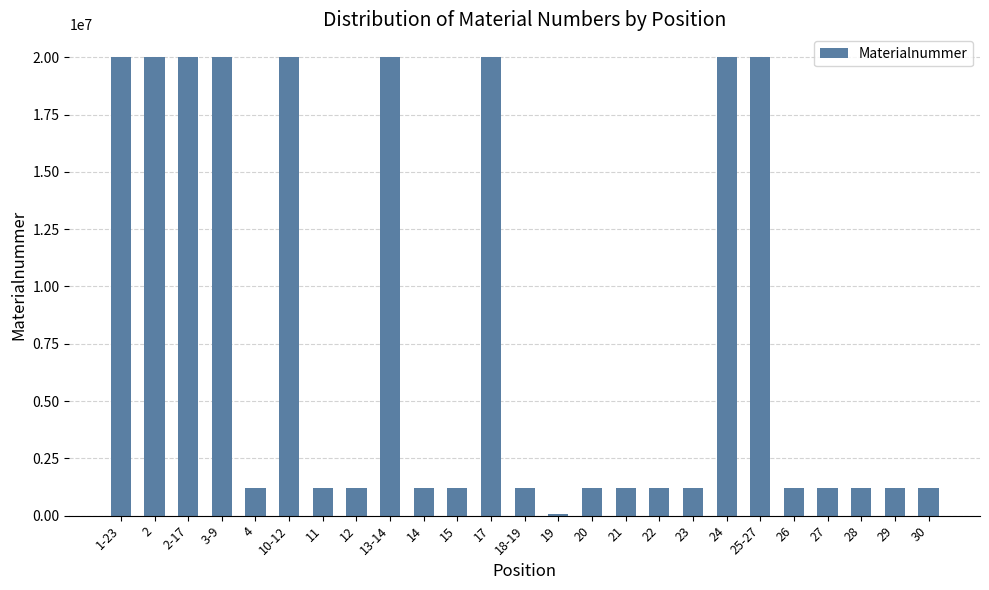

What is the difference between the maximum and second lowest values?

18782801